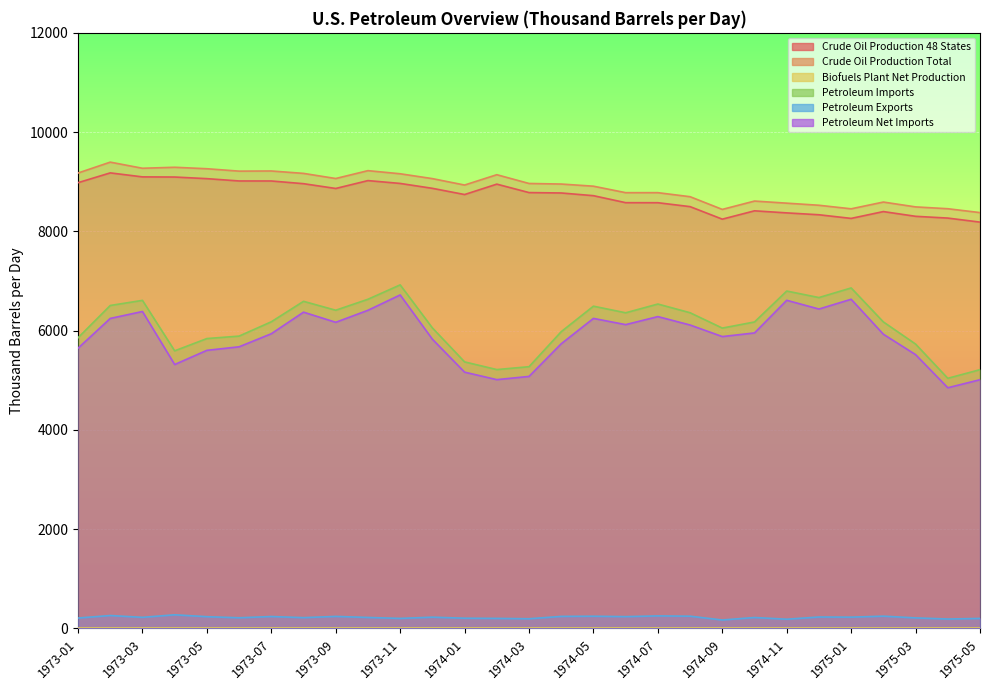

List the series in order of their peak value, highest first.

Crude Oil Production Total, Crude Oil Production 48 States, Petroleum Imports, Petroleum Net Imports, Petroleum Exports